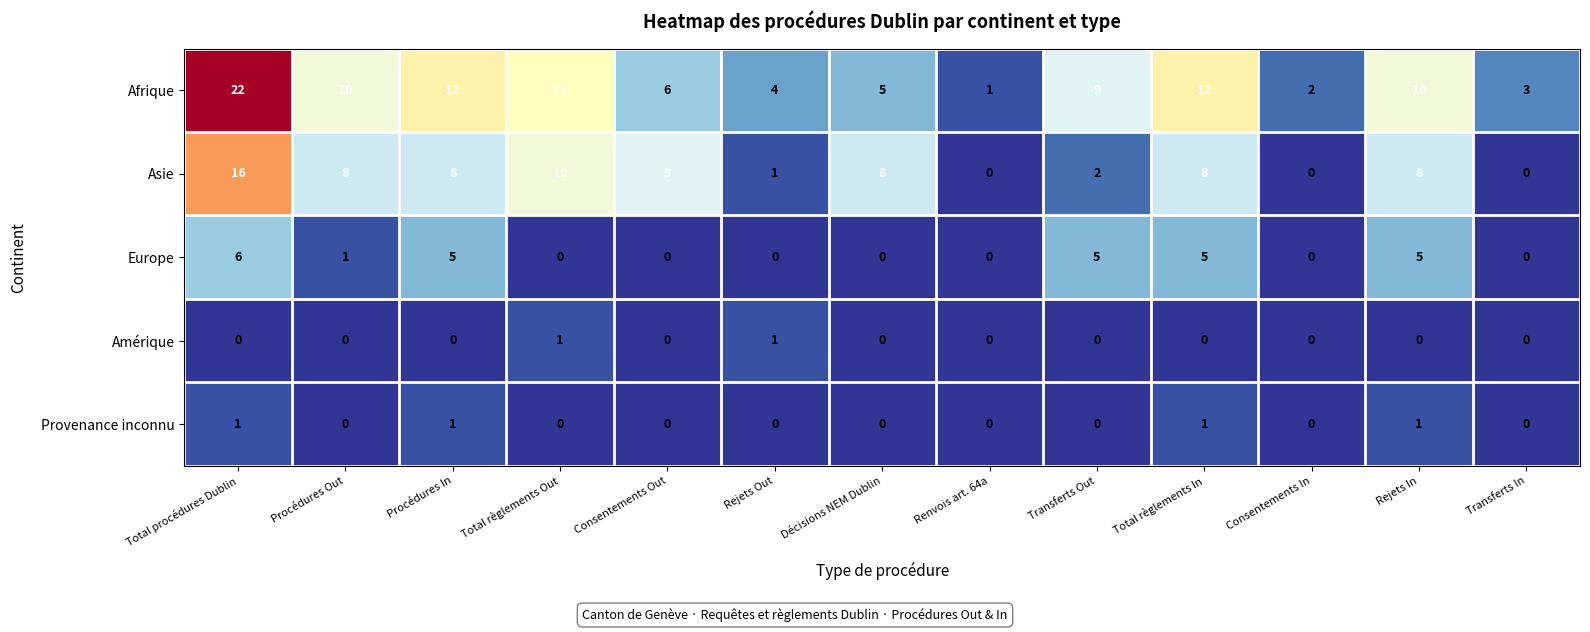

What is the total value across all series at Total procédures Dublin?

45